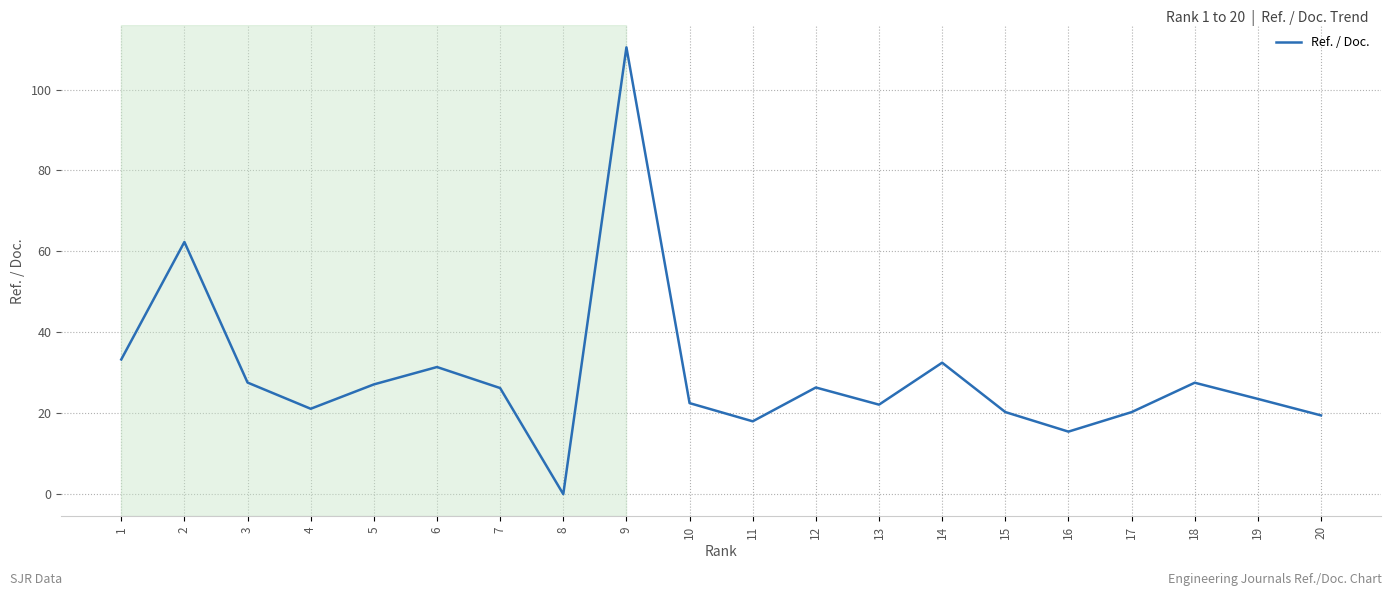

What is the average value?

29.4